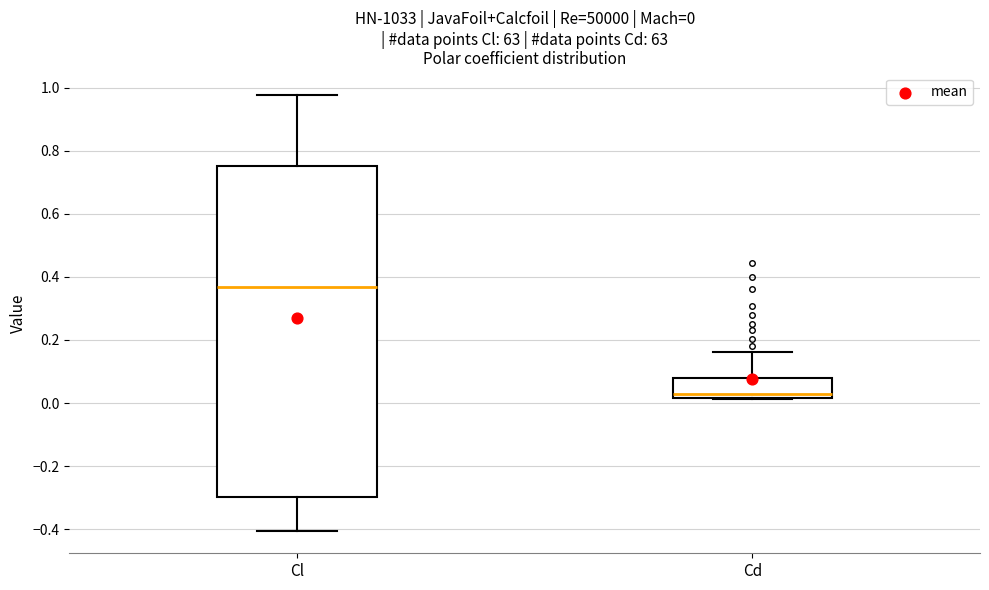

Which box's median line is the highest?

Cl